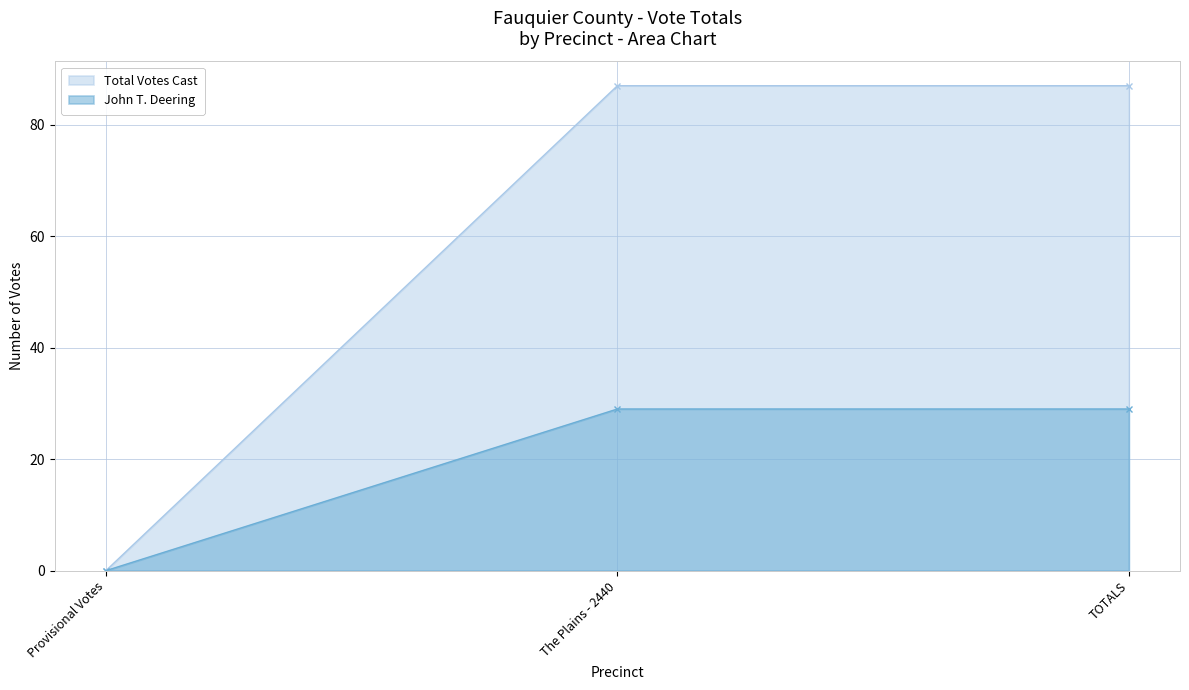

Is it true that Blakeney Gallagher equals 48 at TOTALS?

False